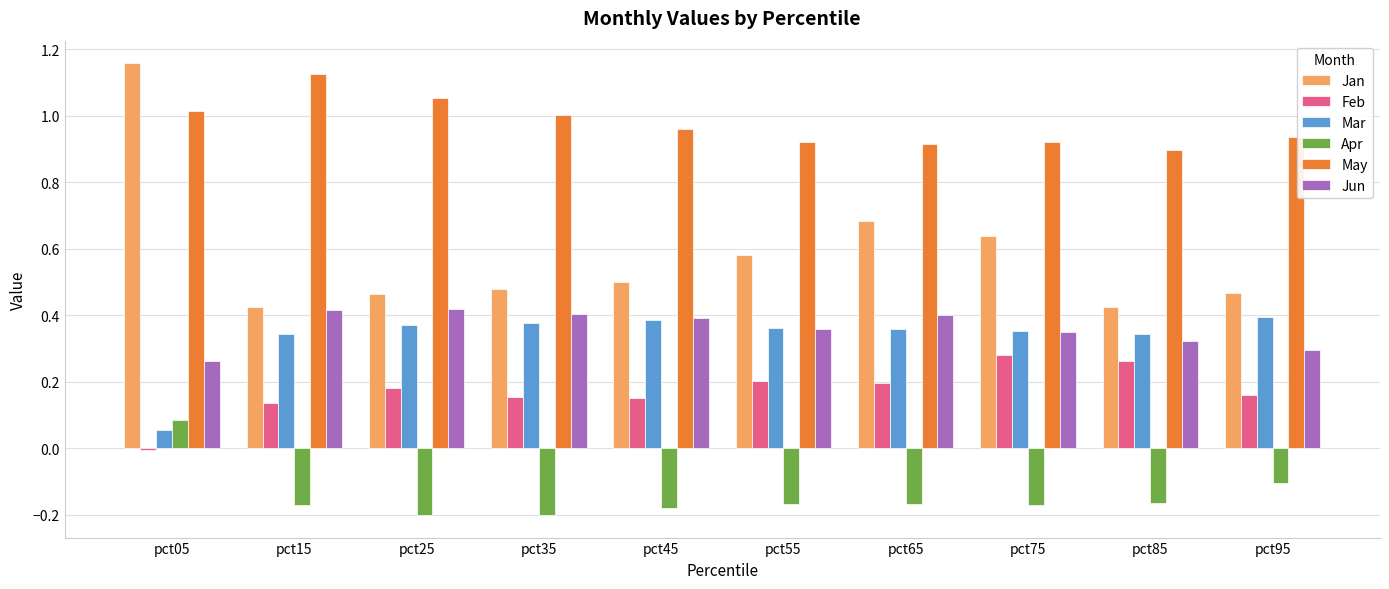

Between pct05 and pct15, which series saw the biggest shift?

Jan